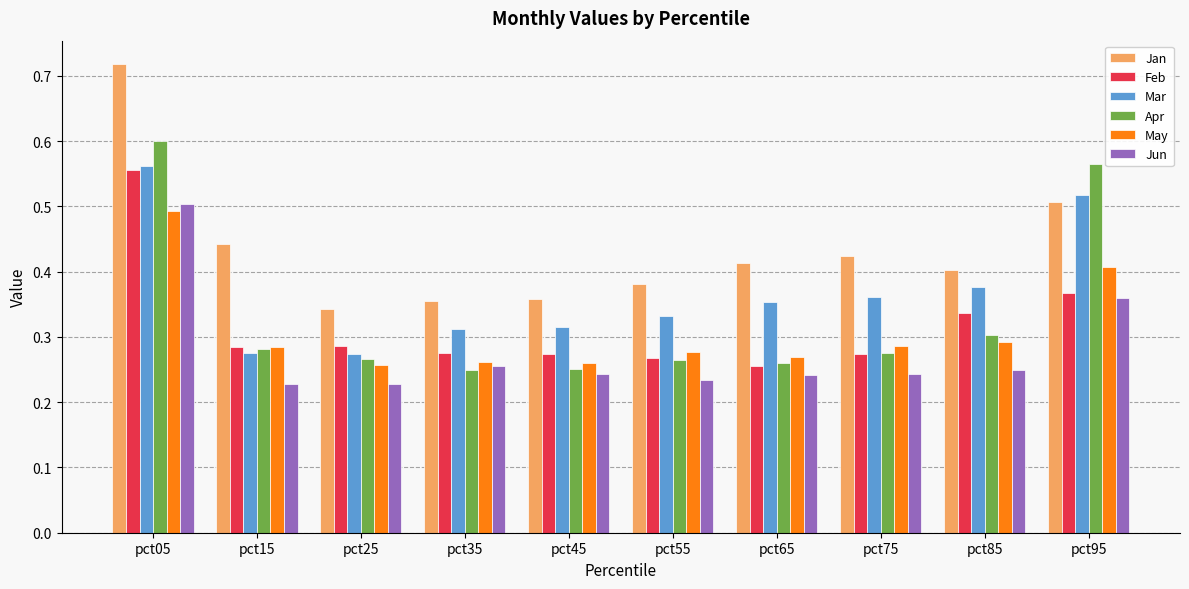

At which category is the sum across all series the highest?

pct05